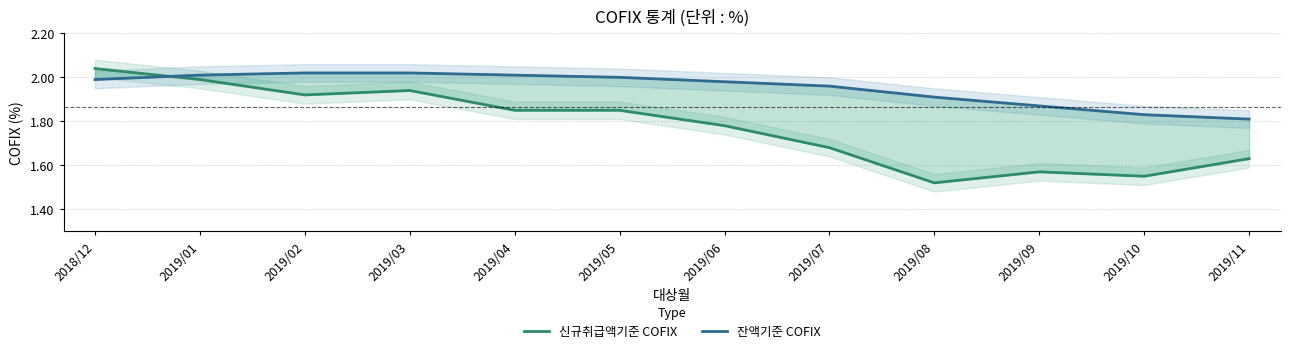

Is the value of 신규취급액기준 COFIX at 2019/07 greater than the value of 잔액기준 COFIX at 2019/01?

No